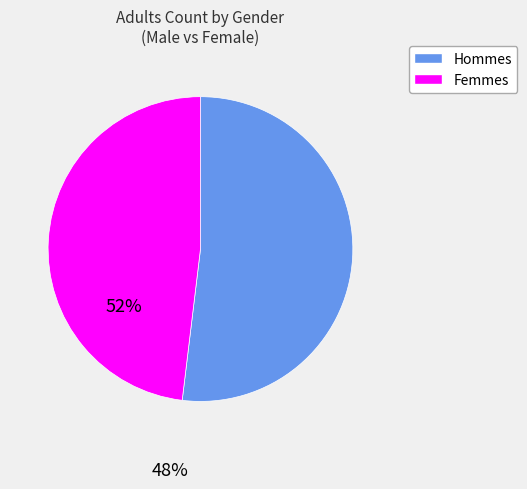

Which has a higher value, Femmes or Hommes?

Hommes